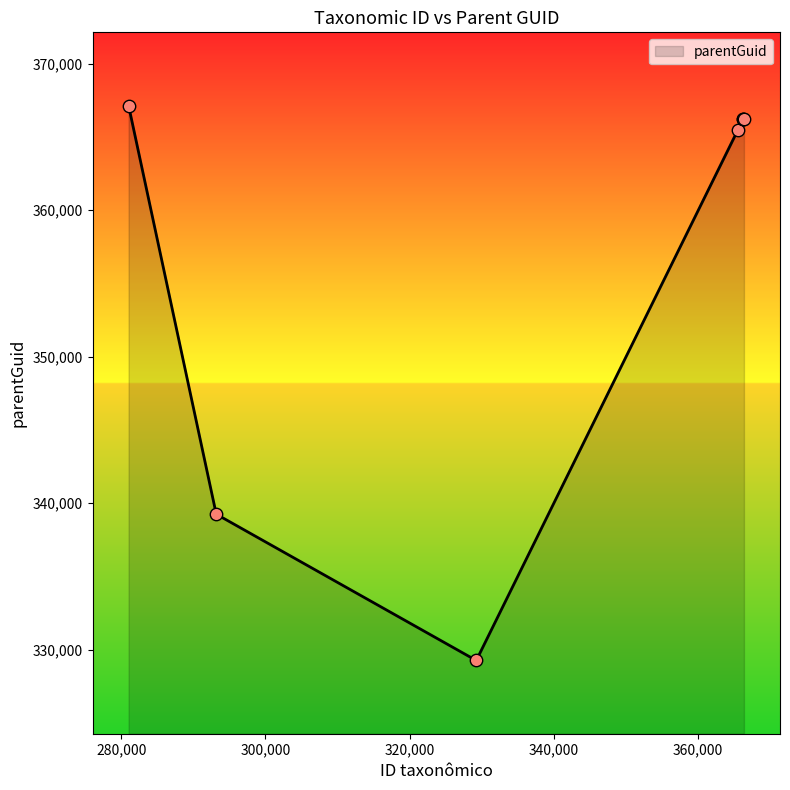

What is the difference between the maximum and minimum values?

37892